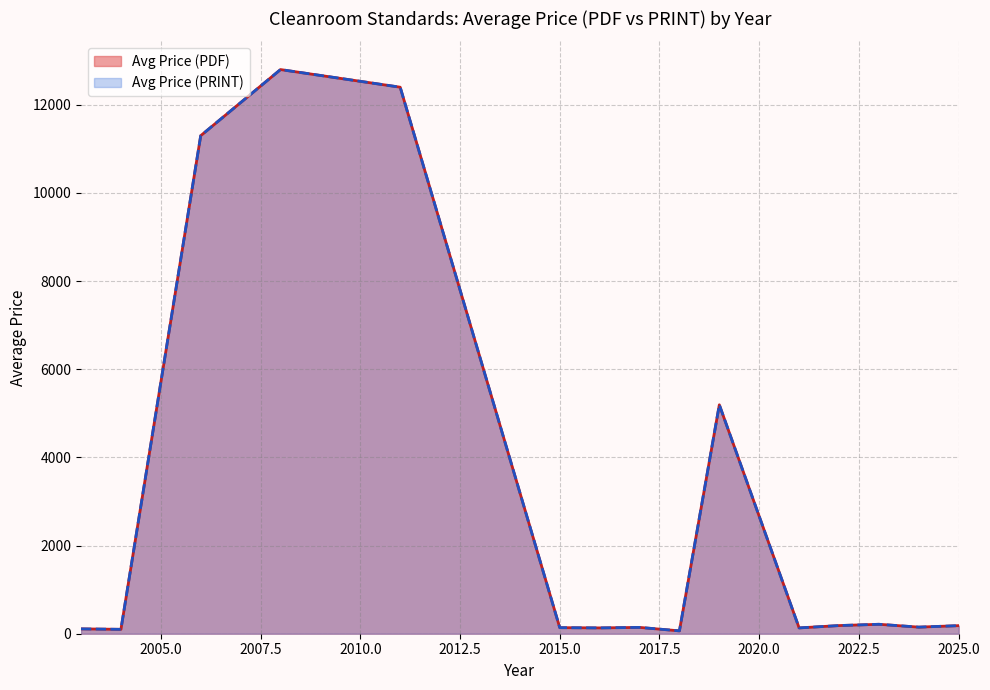

True or false: Avg Price (PRINT) has more than 0 points higher than both neighbors.

True